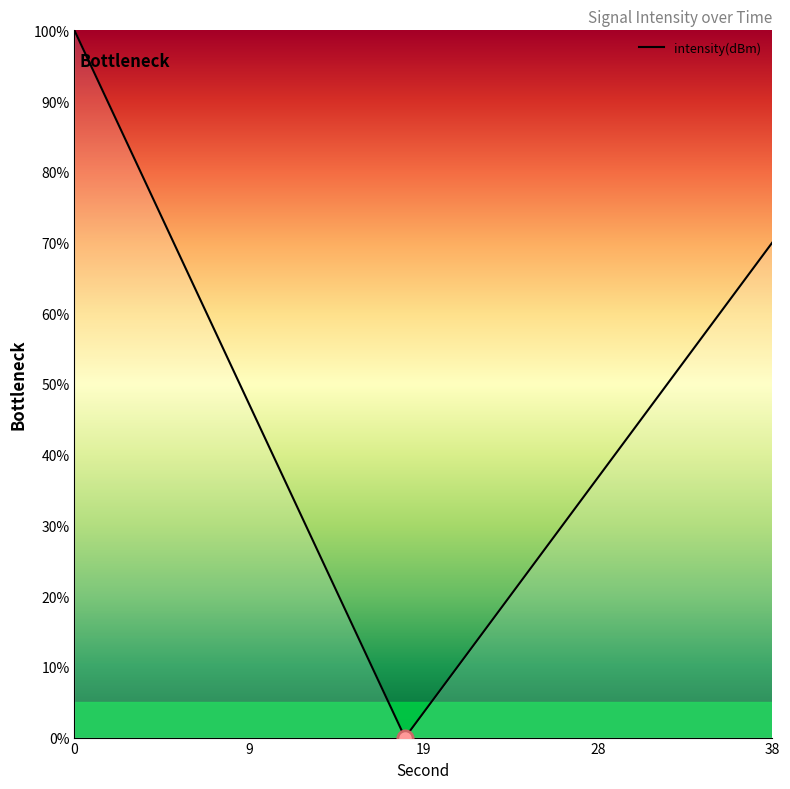

Does the chart have visible grid lines?

No